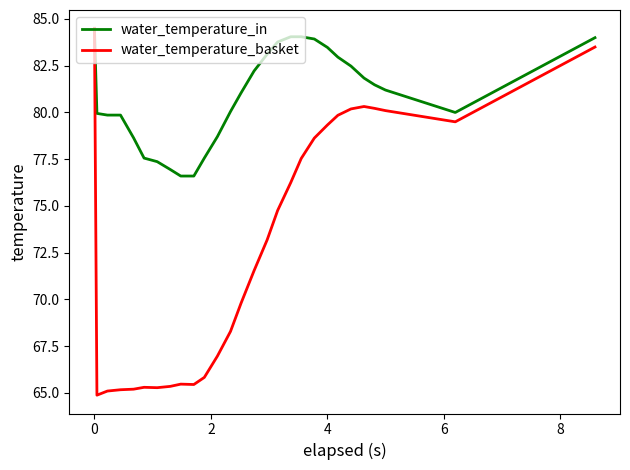

Rank the series by their average value, from lowest to highest.

water_temperature_basket, water_temperature_in